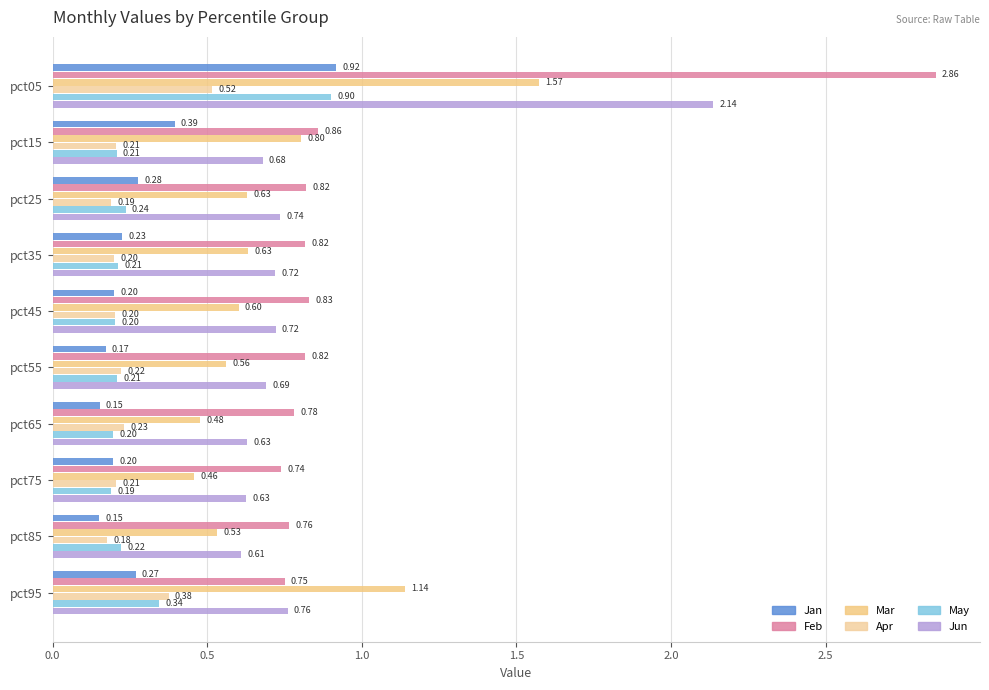

What are all the series names shown in the legend?

Jan, Feb, Mar, Apr, May, Jun